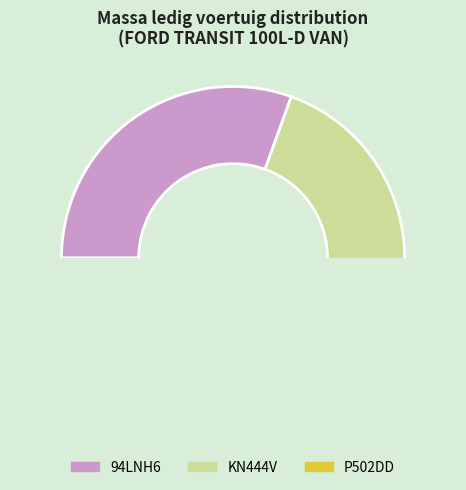

What is the total percentage of 94LNH6 and KN444V?

100.0%